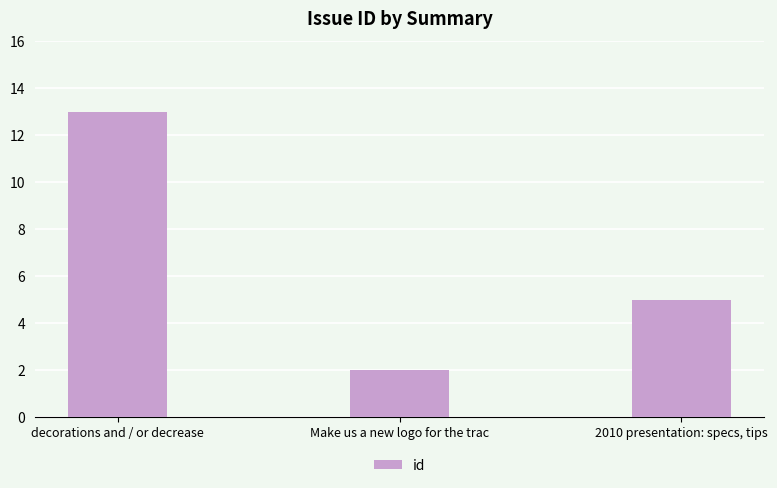

What is the sum of the values at 2010 presentation: specs, tips and decorations and / or decrease?

18